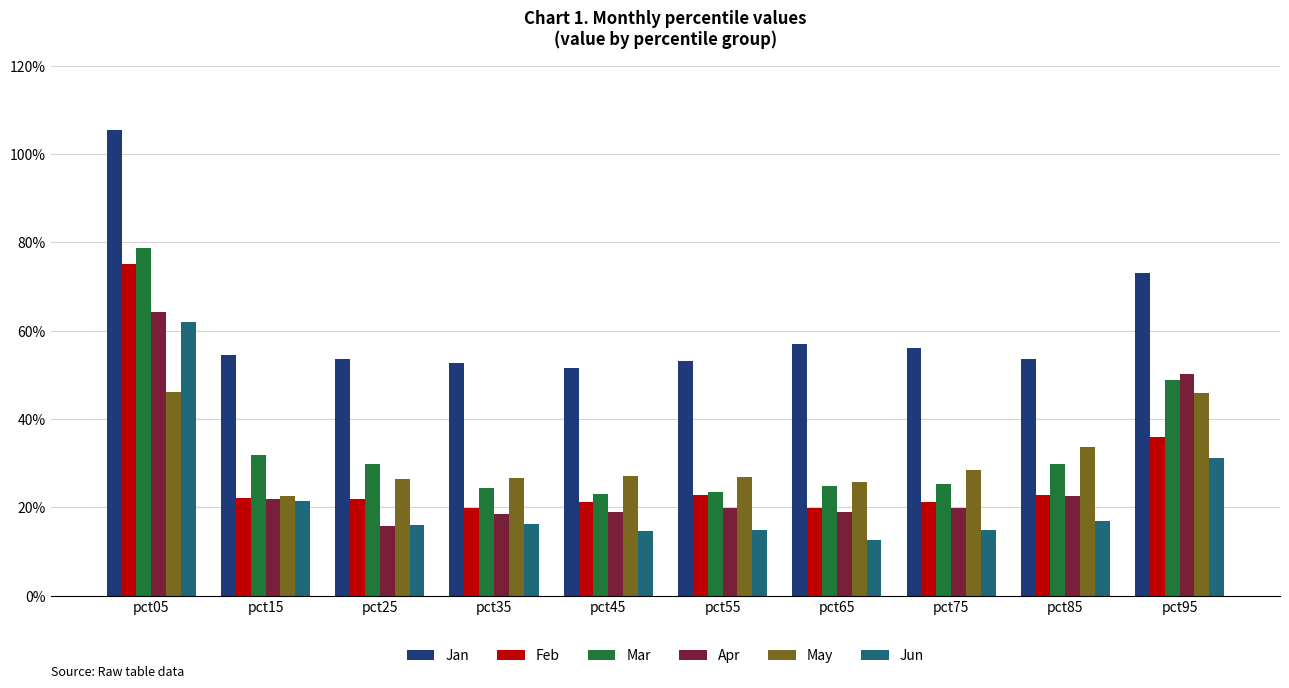

At which category is the sum across all series the highest?

pct05